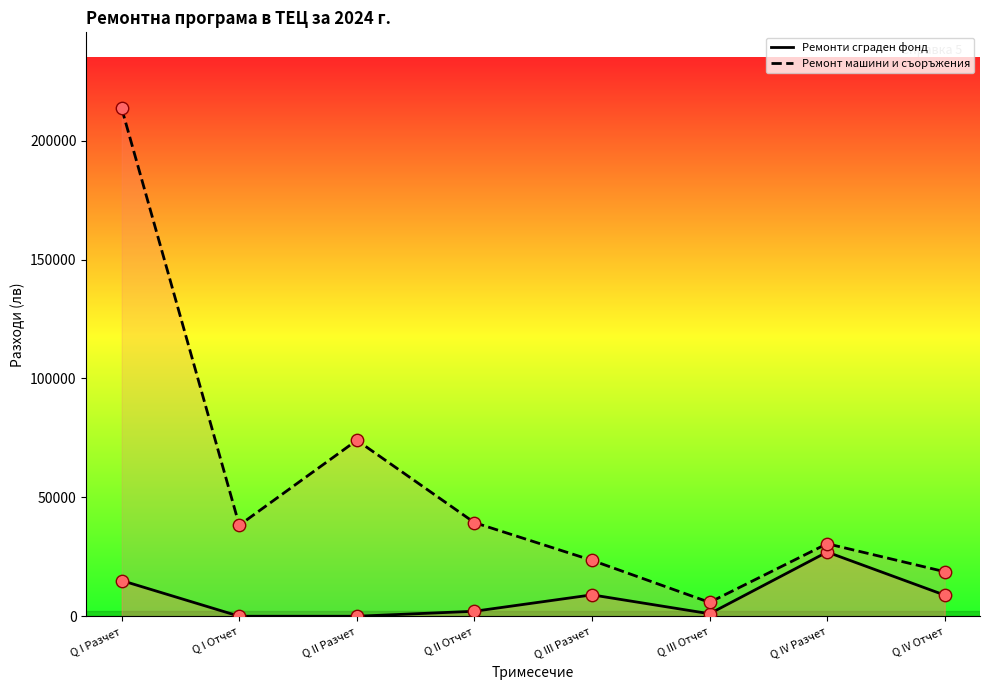

Which series has the largest total across all categories?

Ремонт машини и съоръжения